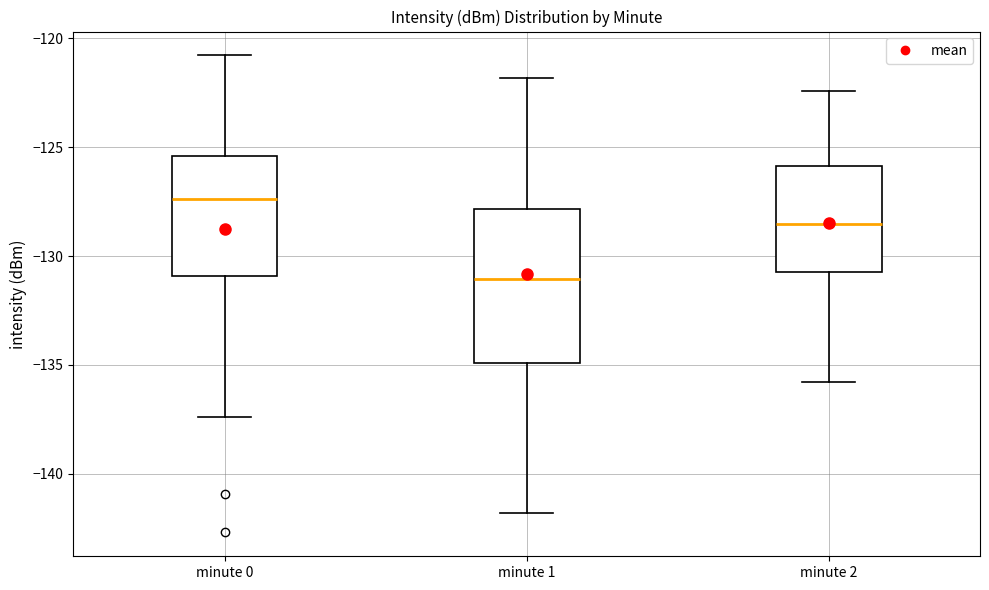

Where does the upper whisker of the box for minute 2 end on the y-axis? The values are not printed on the chart, so give them approximately, as read against the axis.

-122.5